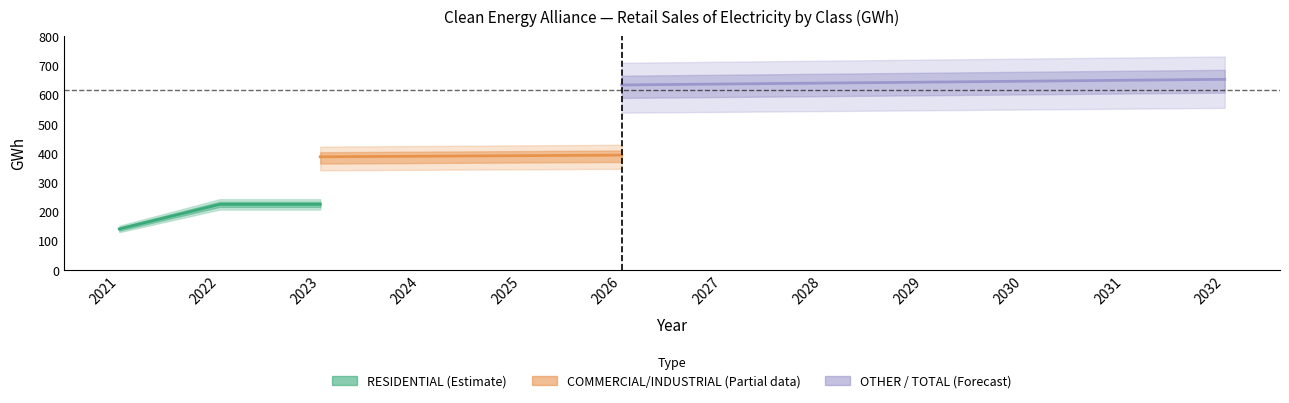

Does the chart have visible grid lines?

No